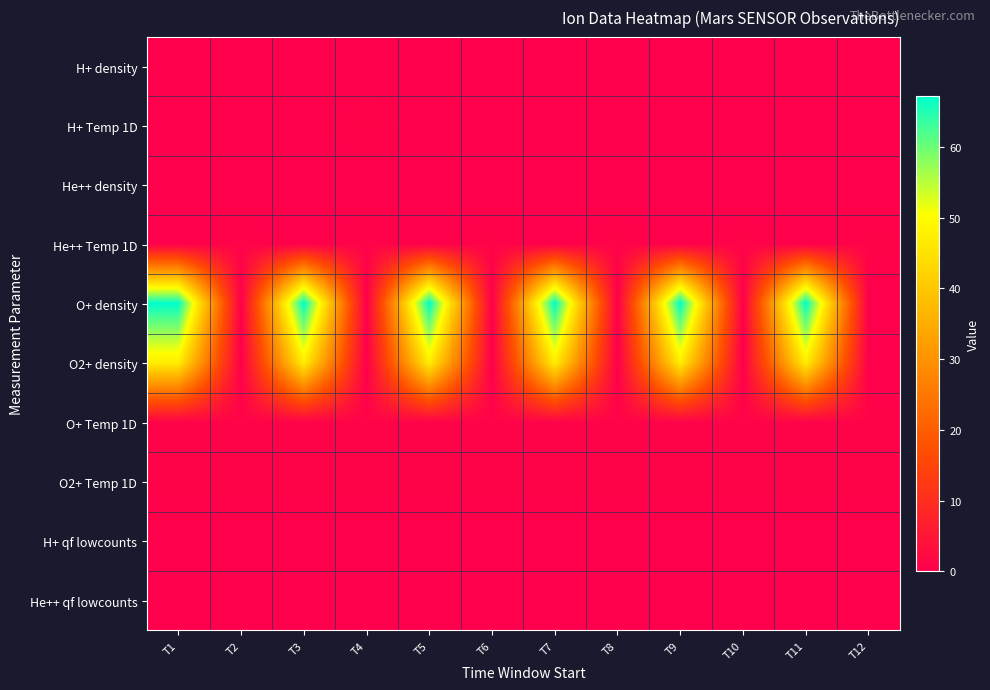

Rank the series at T9 from highest to lowest value.

O+ density, O2+ density, O+ Temp 1D, O2+ Temp 1D, H+ density, H+ Temp 1D, He++ density, He++ Temp 1D, H+ qf lowcounts, He++ qf lowcounts